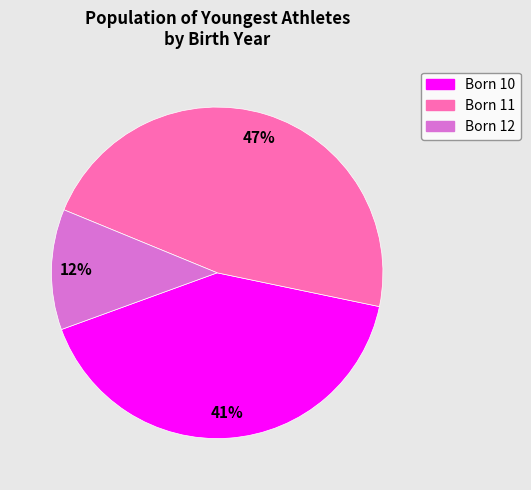

To the nearest percent, what is the difference between the Born 11 and Born 12 slice percentages?

35%